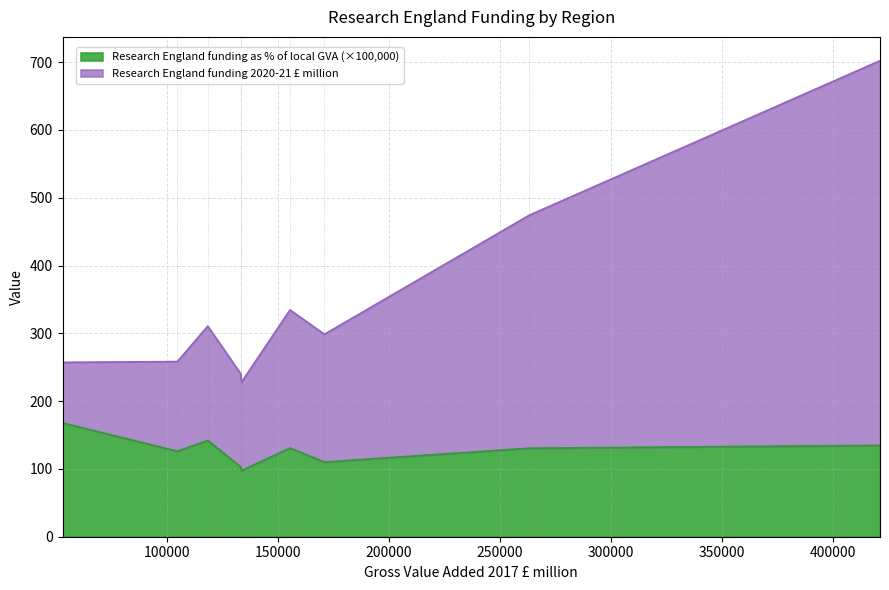

Between North West and Yorkshire and The Humber, which series saw the biggest shift?

Research England funding 2020-21 £ million